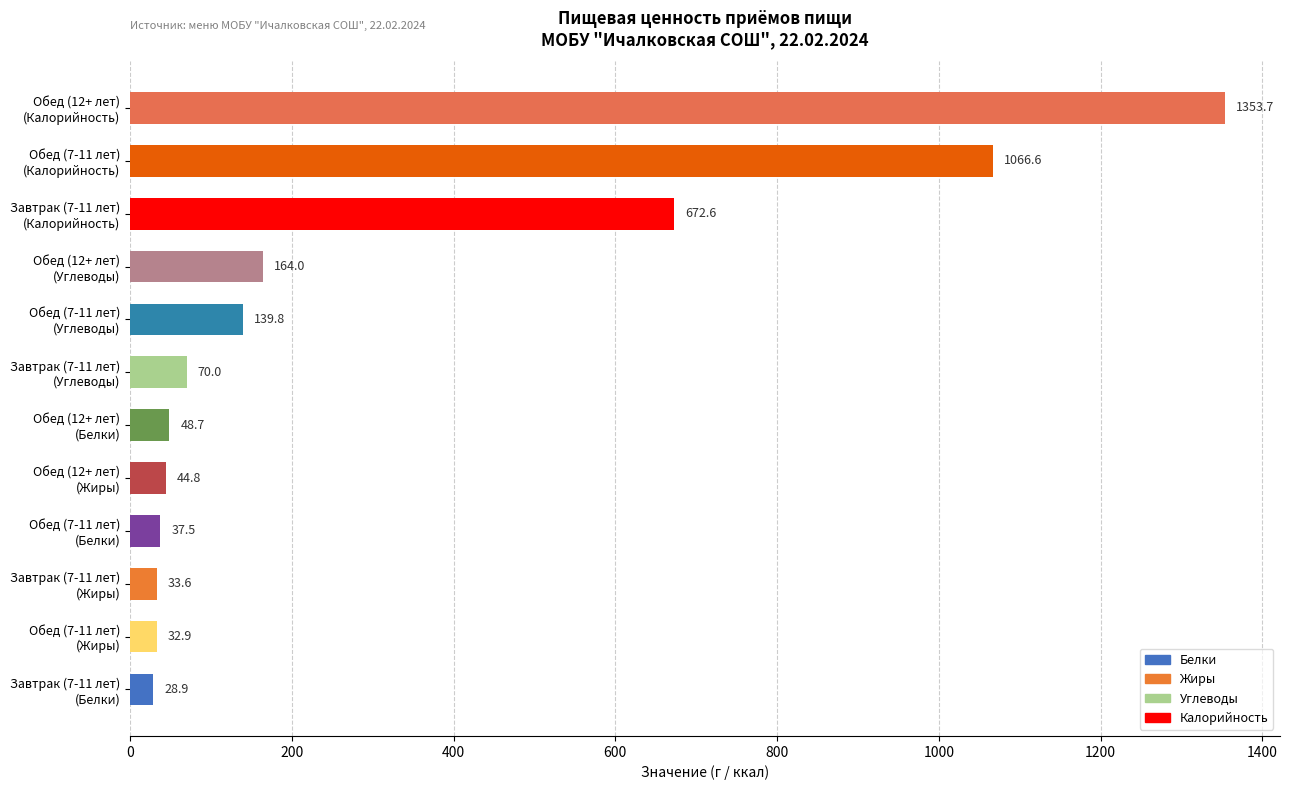

What is the minimum value shown in the chart?

28.9